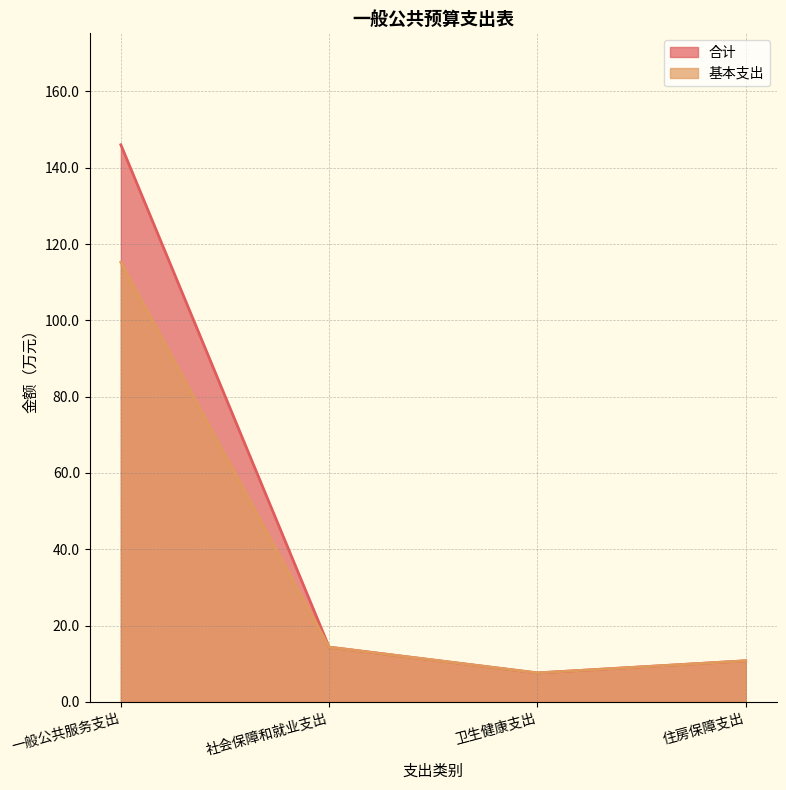

What is the difference between the highest and lowest values at 一般公共服务支出?

30.8